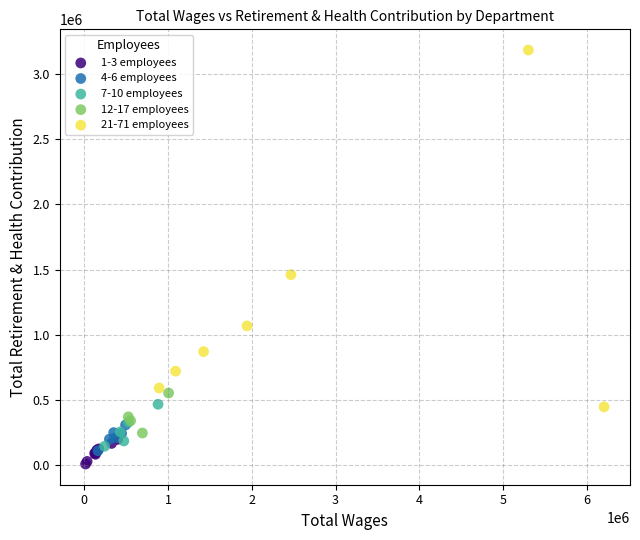

Which series contains the highest Y value?

21-71 employees